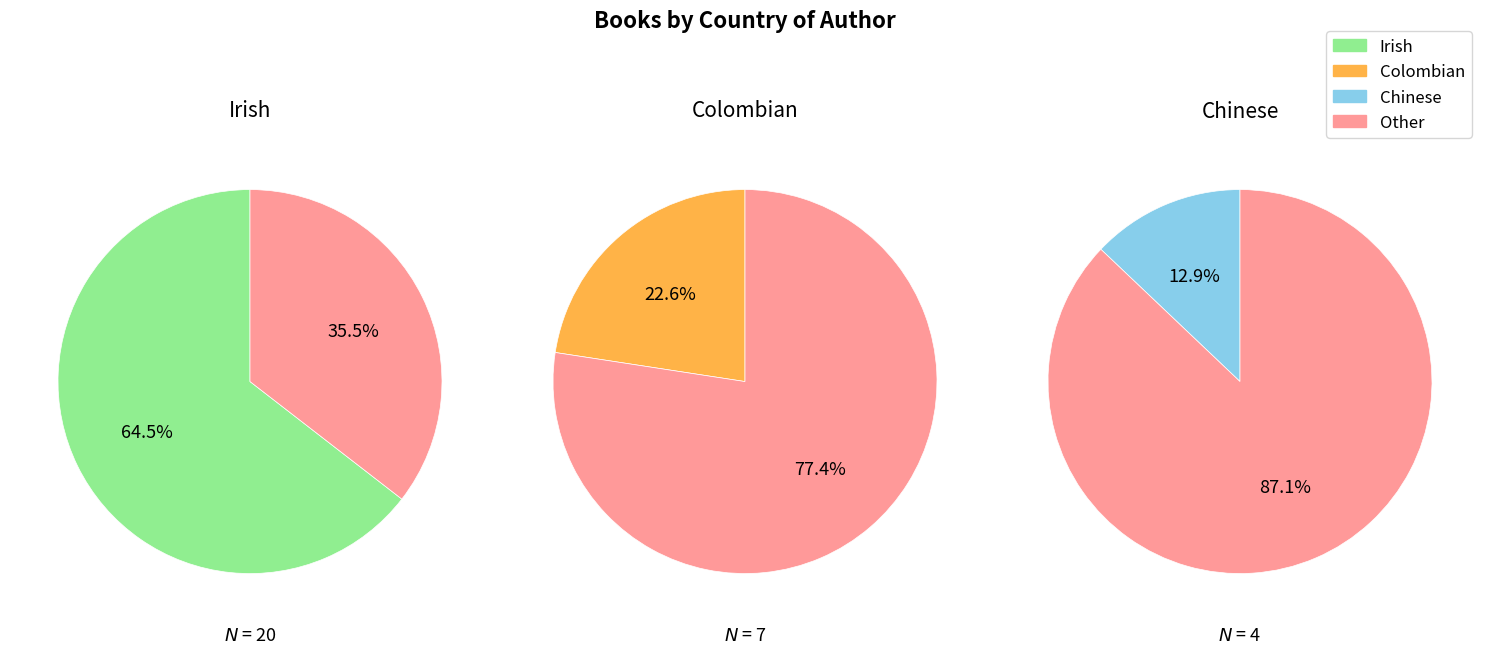

Rank the categories by value from lowest to highest.

Chinese, Colombian, Irish